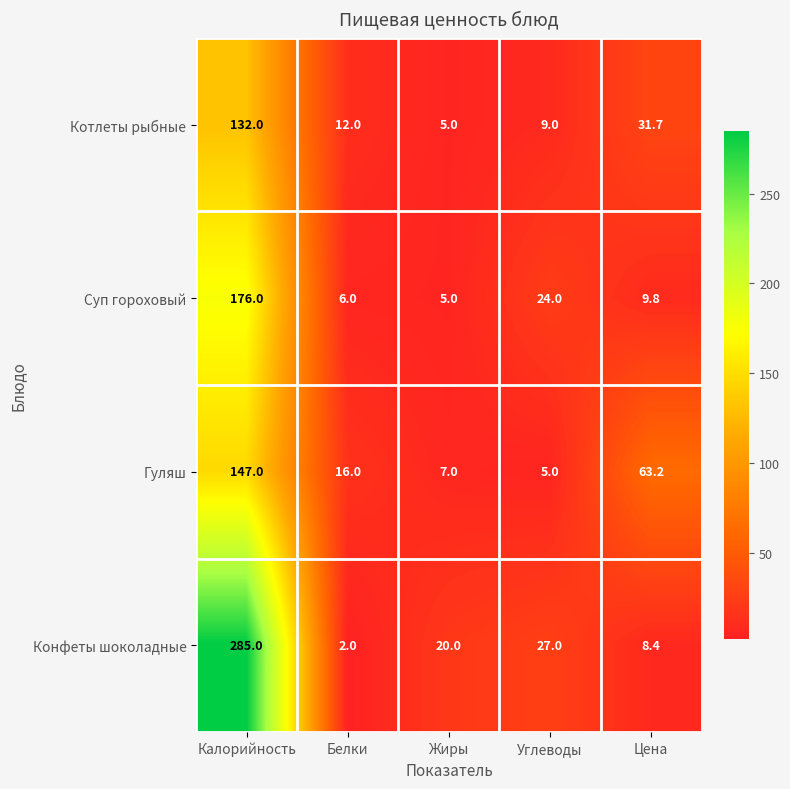

List the series in order of their peak value, highest first.

Конфеты шоколадные, Суп гороховый, Гуляш, Котлеты рыбные